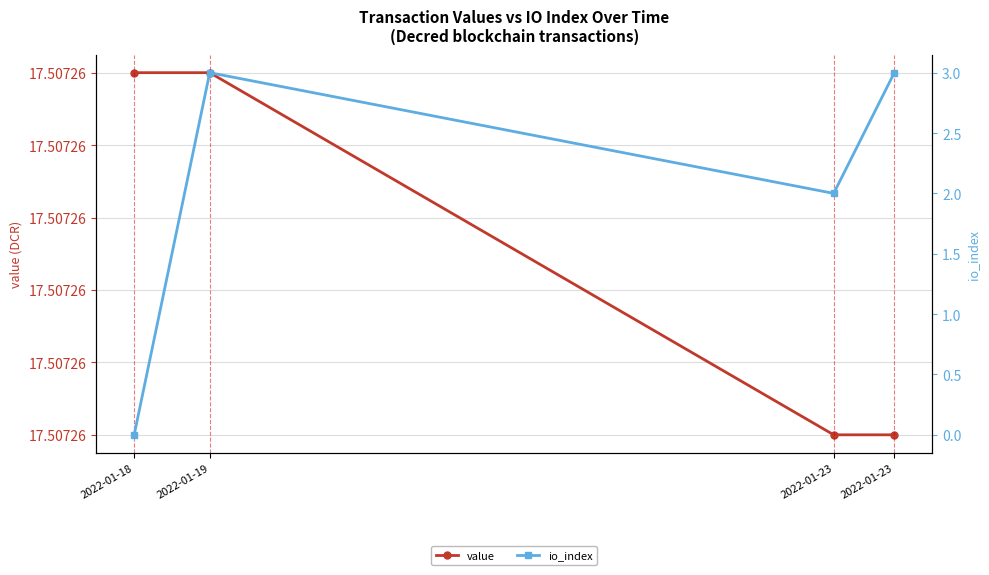

Does the chart have visible grid lines?

Yes